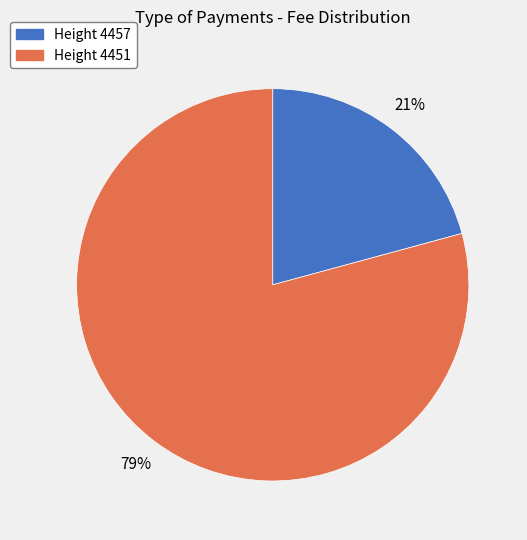

The Height 4457 slice represents 10% of the pie. True or false?

False